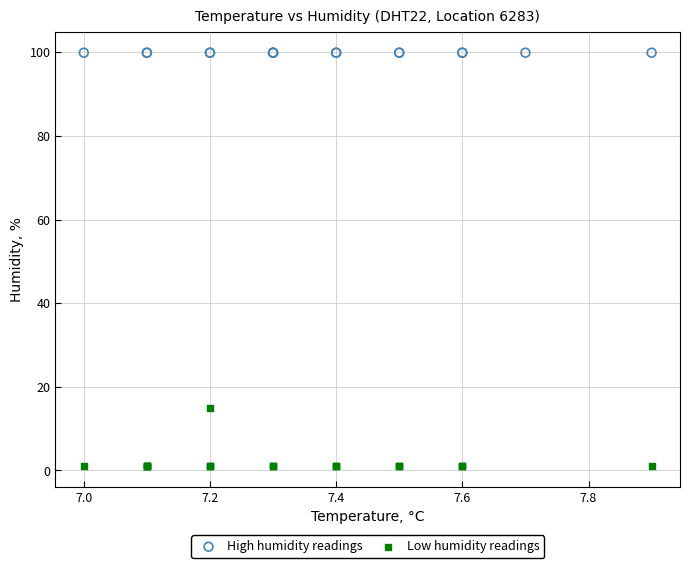

Which series contains the highest Y value?

High humidity readings